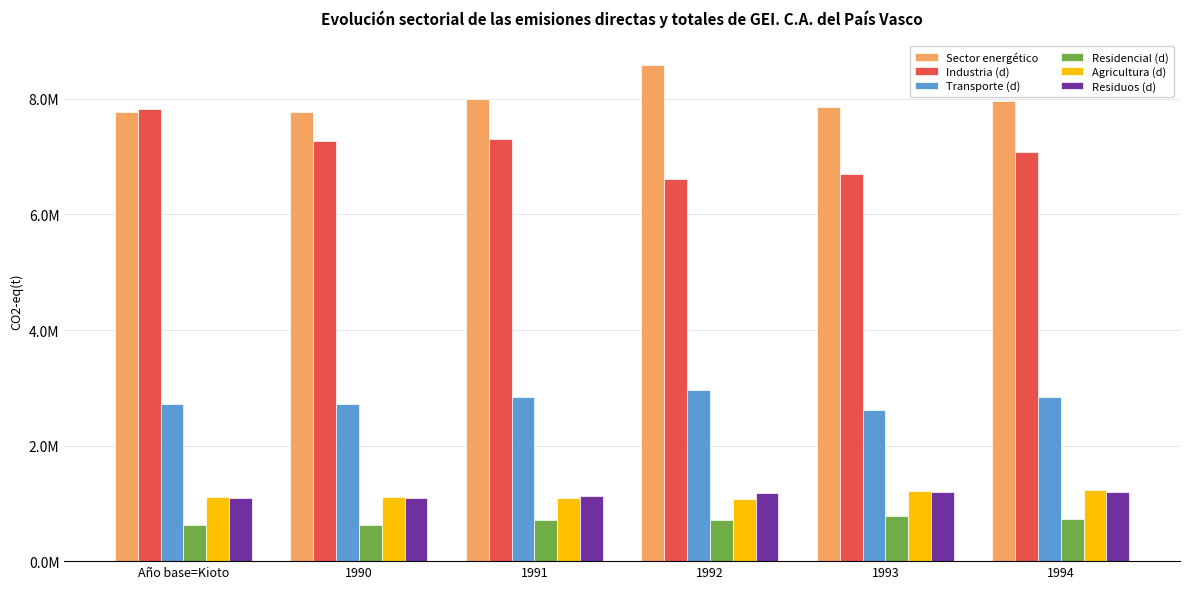

Reading right to left, extract all data points from this chart.

Sector energético: 1994=7968521.2	1993=7853690.8	1992=8583199.7	1991=8004117.6	1990=7775476.6	Año base=Kioto=7777968.0
Industria (d): 1994=7086791.9	1993=6705879.4	1992=6608563.9	1991=7303717.9	1990=7271776.5	Año base=Kioto=7819297.9
Transporte (d): 1994=2844898.2	1993=2623389.5	1992=2954019.1	1991=2838880.1	1990=2712665.9	Año base=Kioto=2718706.2
Residencial (d): 1994=737781.9	1993=774077.5	1992=707207.1	1991=708090.9	1990=629583.8	Año base=Kioto=629583.8
Agricultura (d): 1994=1224468.2	1993=1211127.4	1992=1080905.7	1991=1089042.3	1990=1107514.6	Año base=Kioto=1107514.6
Residuos (d): 1994=1192825.0	1993=1203253.3	1992=1182639.8	1991=1134315.9	1990=1100462.0	Año base=Kioto=1100462.0